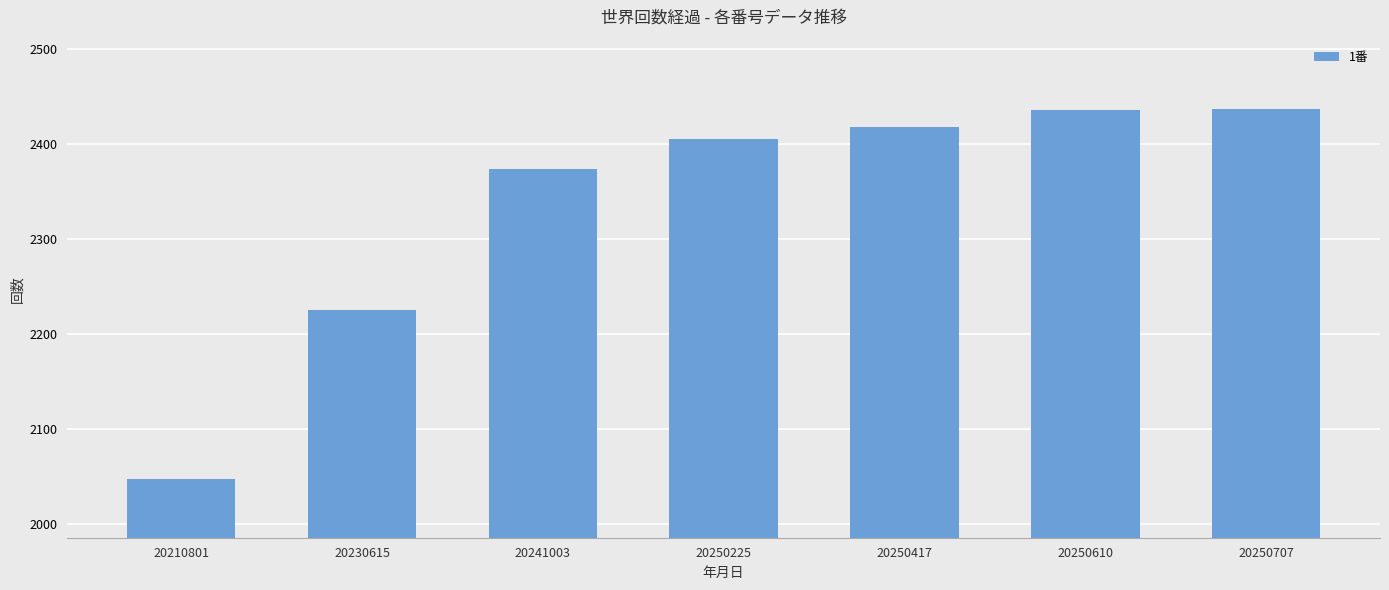

The value at 20230615 is 3943. True or false?

False